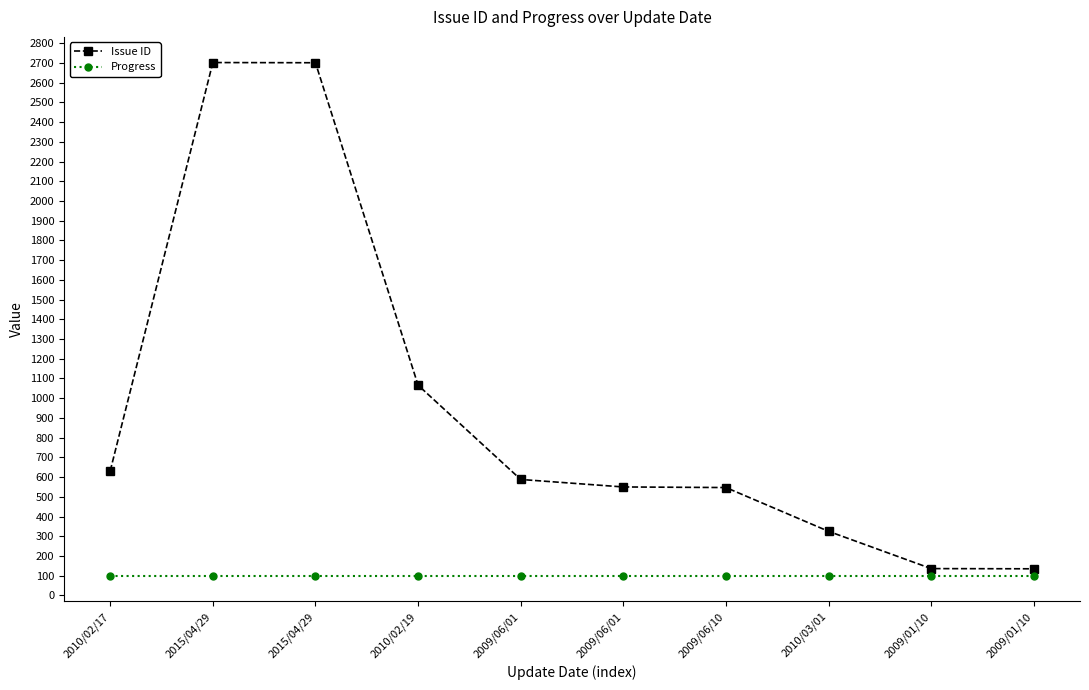

True or false: Progress and Issue ID intersect in this chart.

False